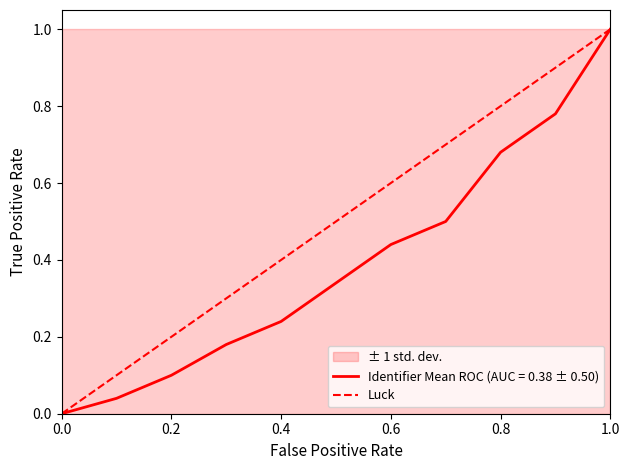

Is it true that Identifier Mean ROC (AUC = 0.38 ± 0.50) equals 0.9 at 0.8?

False